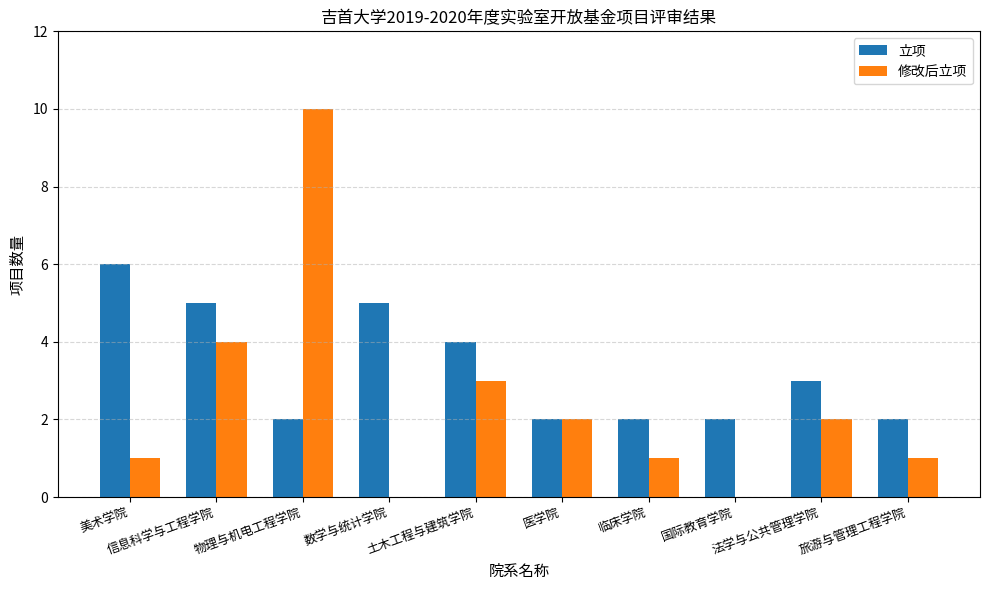

What is the sum of all 立项 values?

33